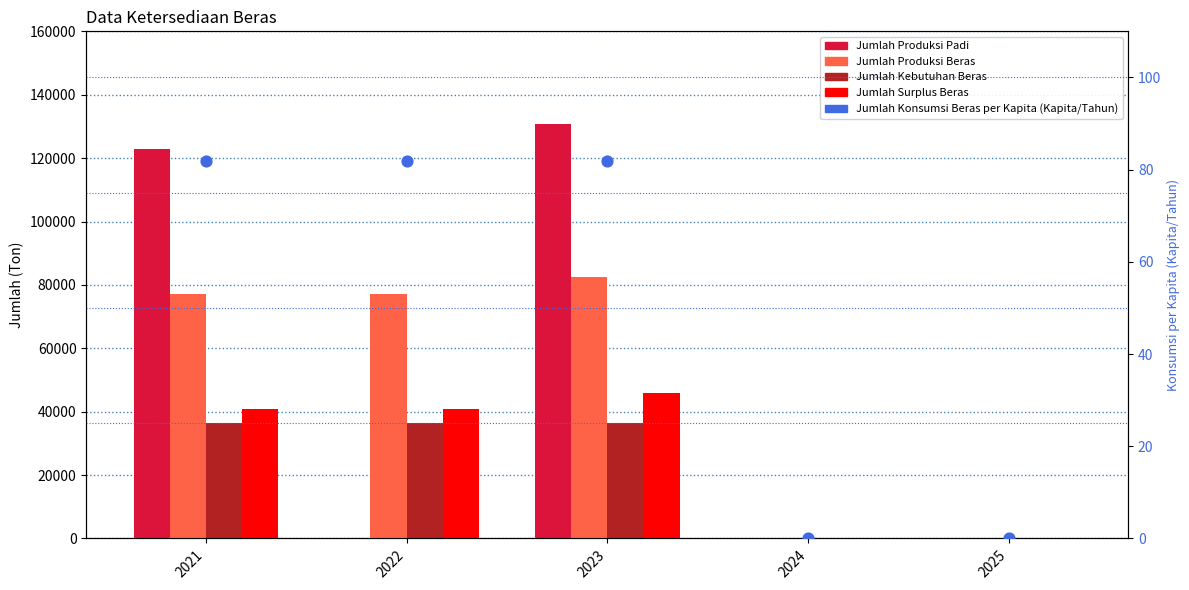

At which category is the sum across all series the highest?

2023